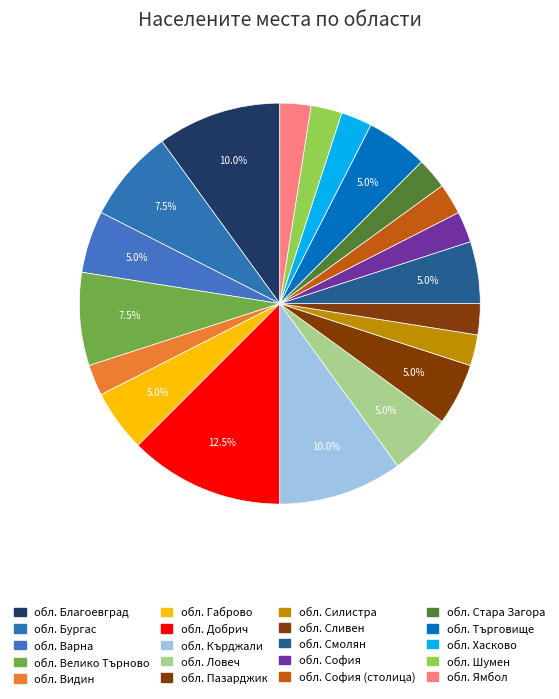

To the nearest percent, what portion does обл. Бургас represent?

8%